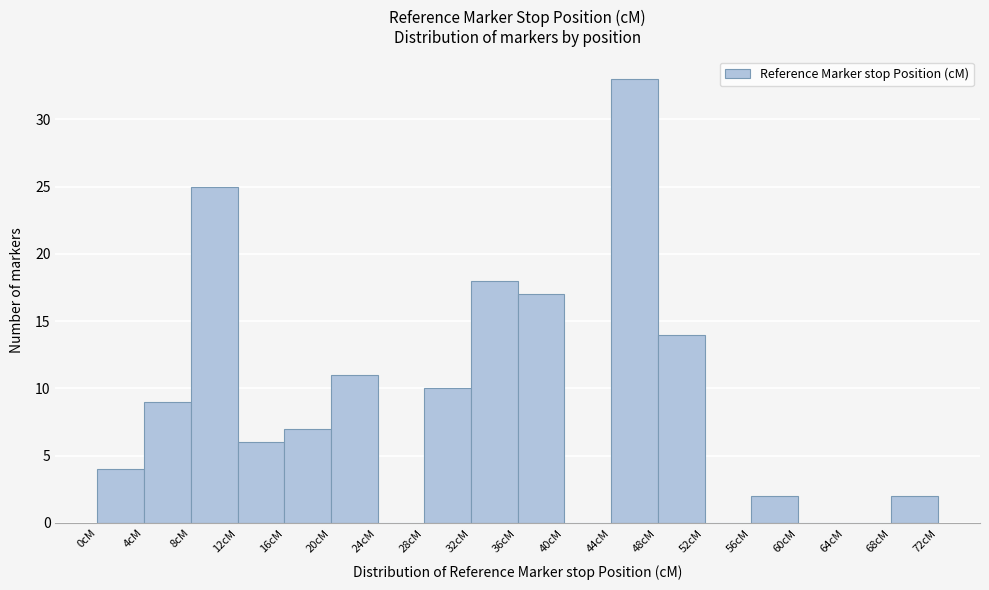

How tall is the bar that spans 0 to 4 on the x-axis? The values are not printed on the chart, so give them approximately, as read against the axis.

4